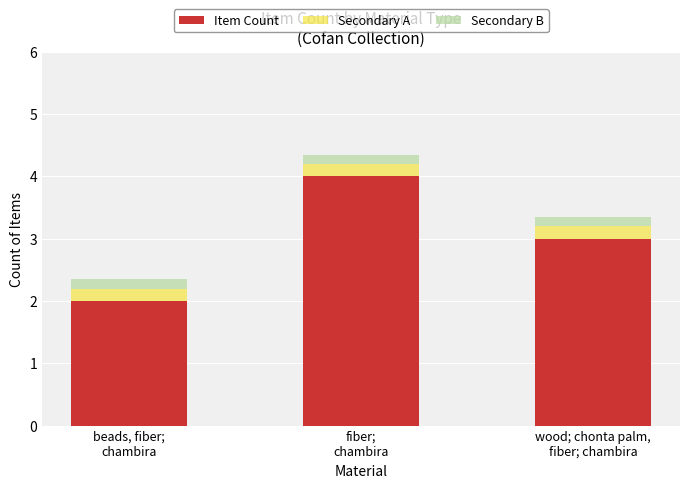

What is the minimum value for Item Count?

2.0